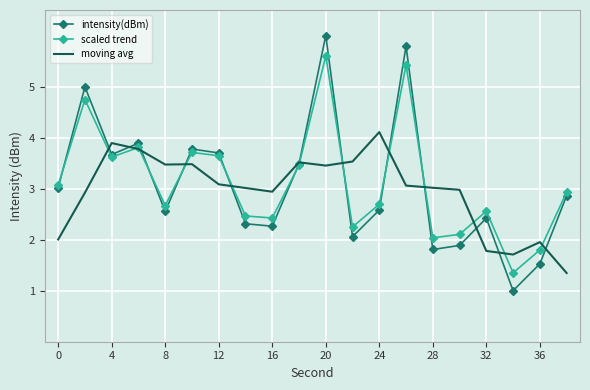

Rank the series by their maximum value, from lowest to highest.

moving avg, scaled trend, intensity(dBm)